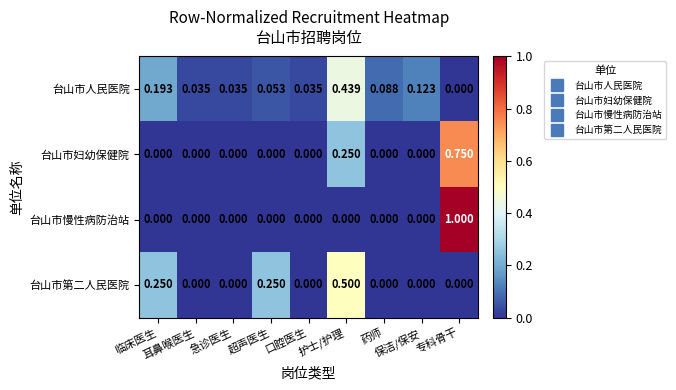

Which series has the largest total across all categories?

台山市人民医院